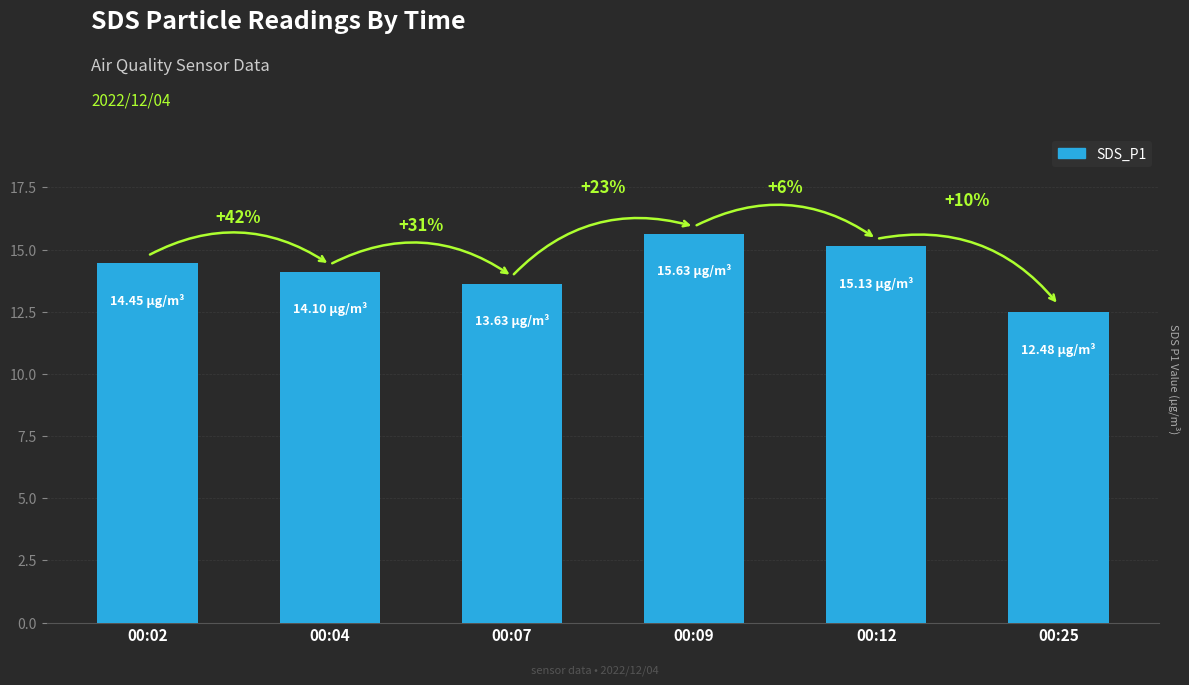

What is the value of the 4th bar from the left?

15.6